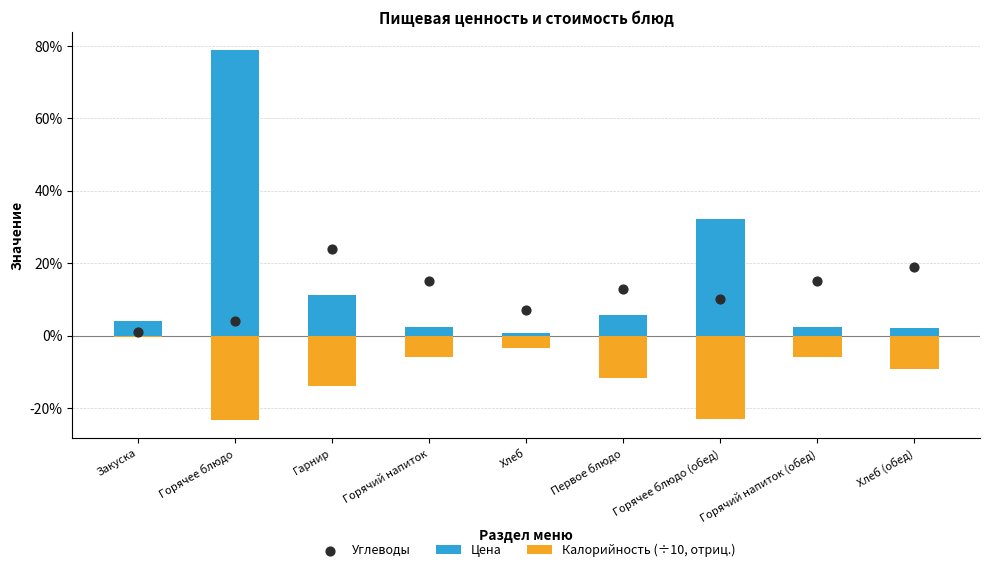

Which series contains the lowest Y value?

Калорийность (÷10, отриц.)